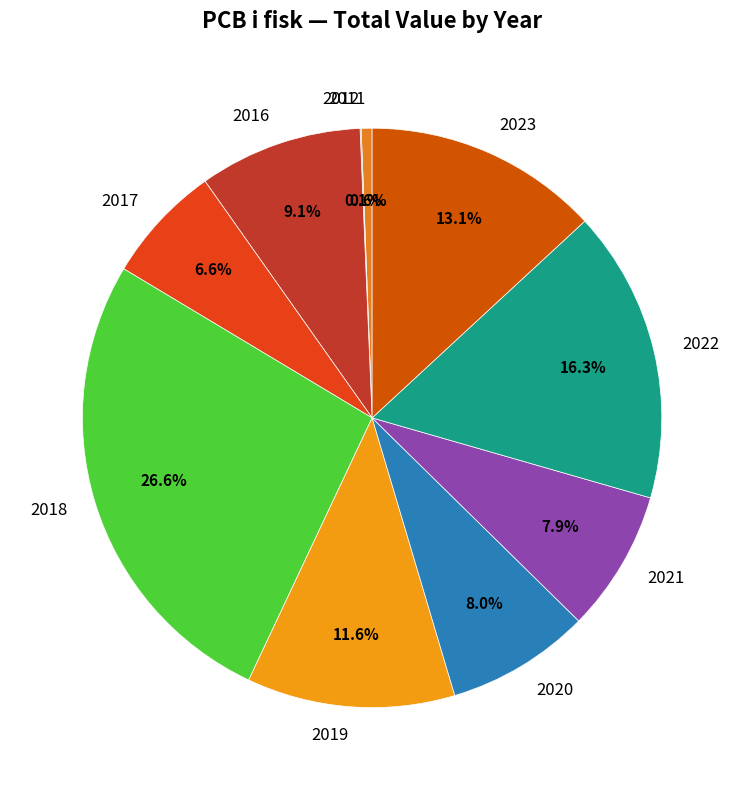

What is the largest slice in the pie chart?

2018